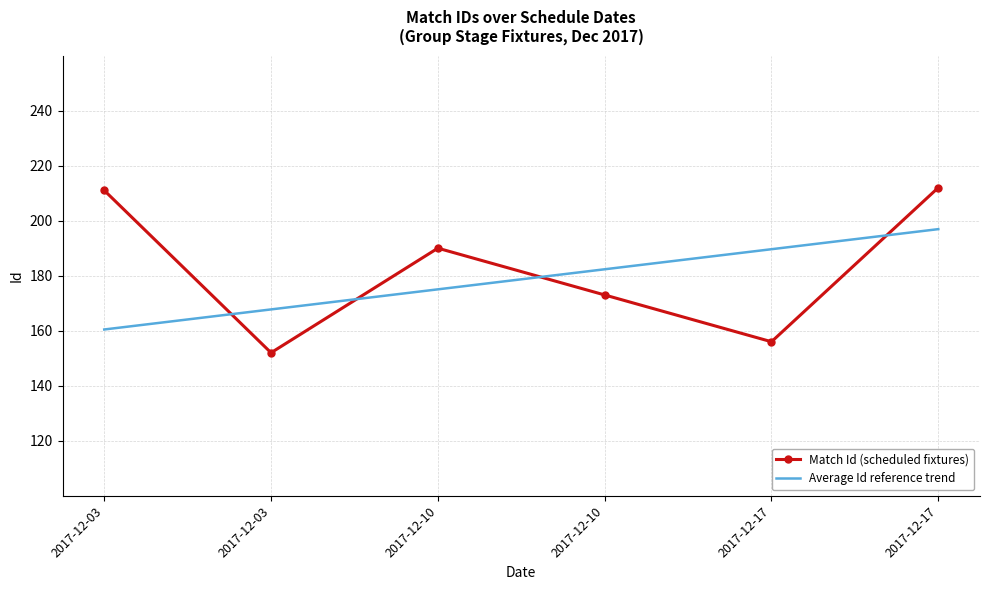

What are all the series names shown in the legend?

Match Id (scheduled fixtures), Average Id reference trend